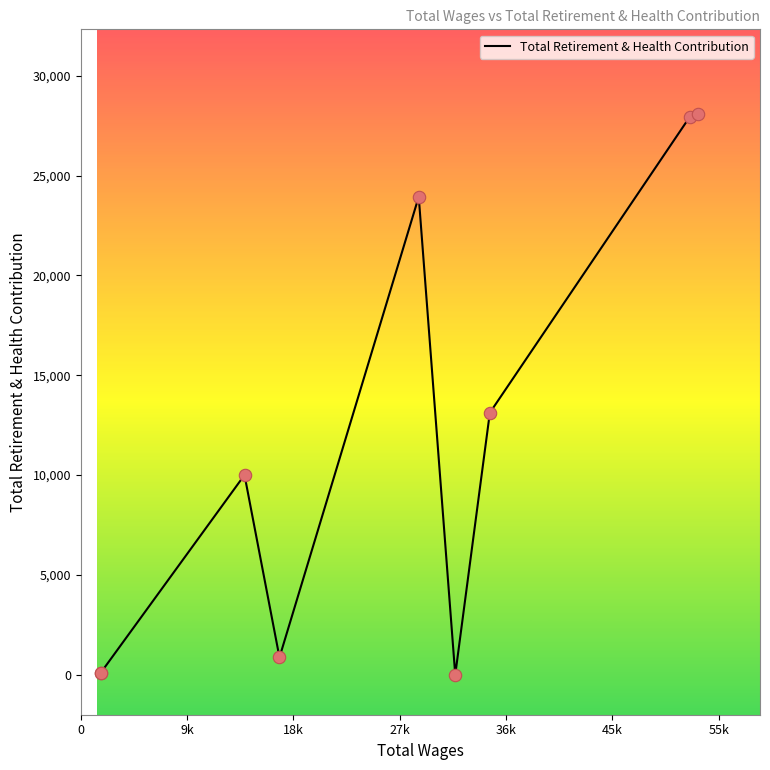

Between 55k and 0, which is larger?

55k